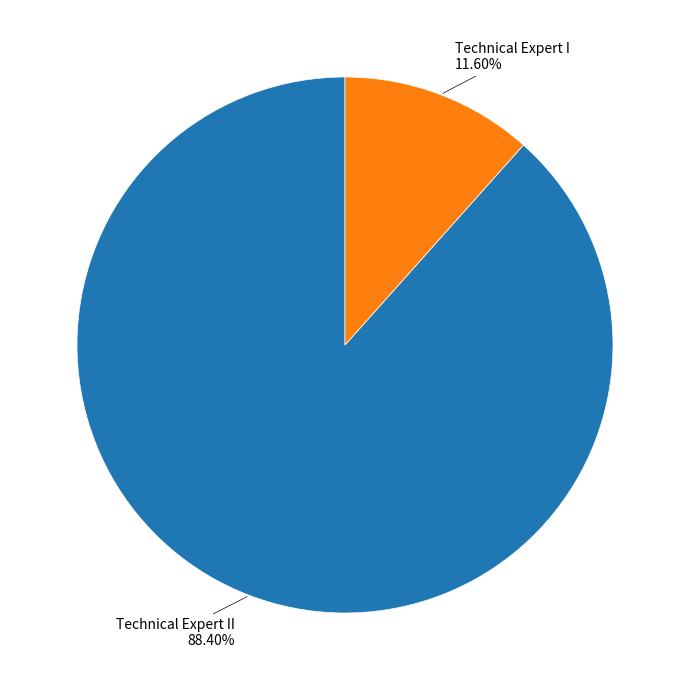

To the nearest percent, what is the average slice percentage?

50%